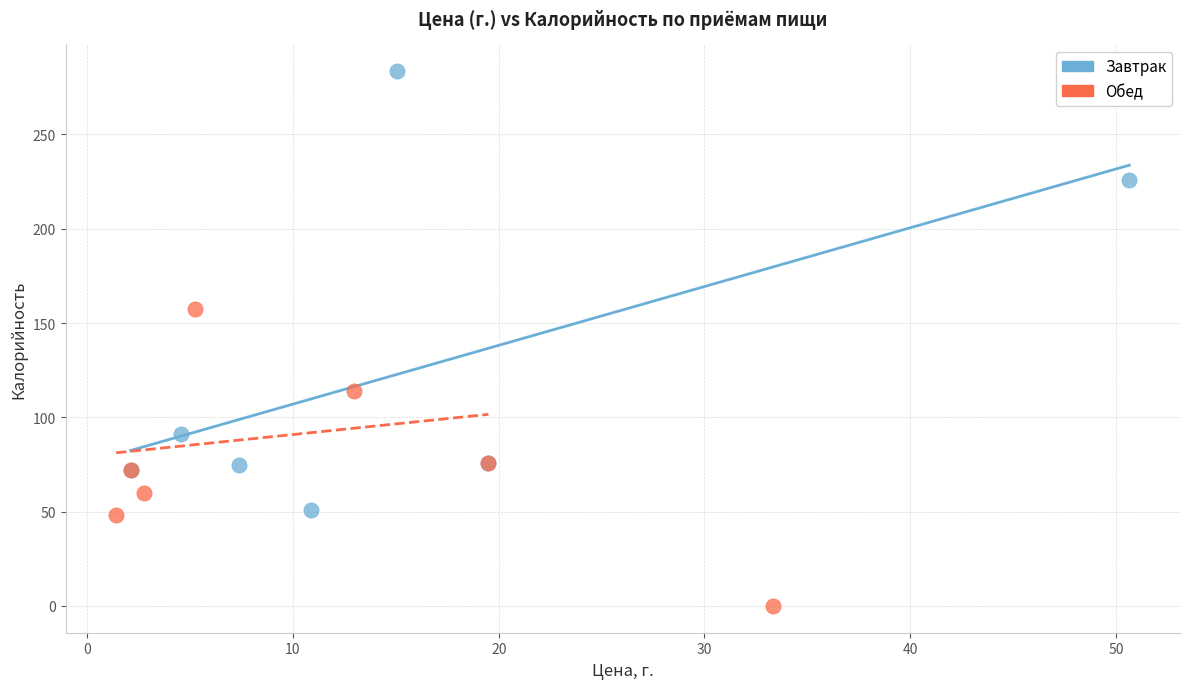

Which series contains the lowest Y value?

Обед